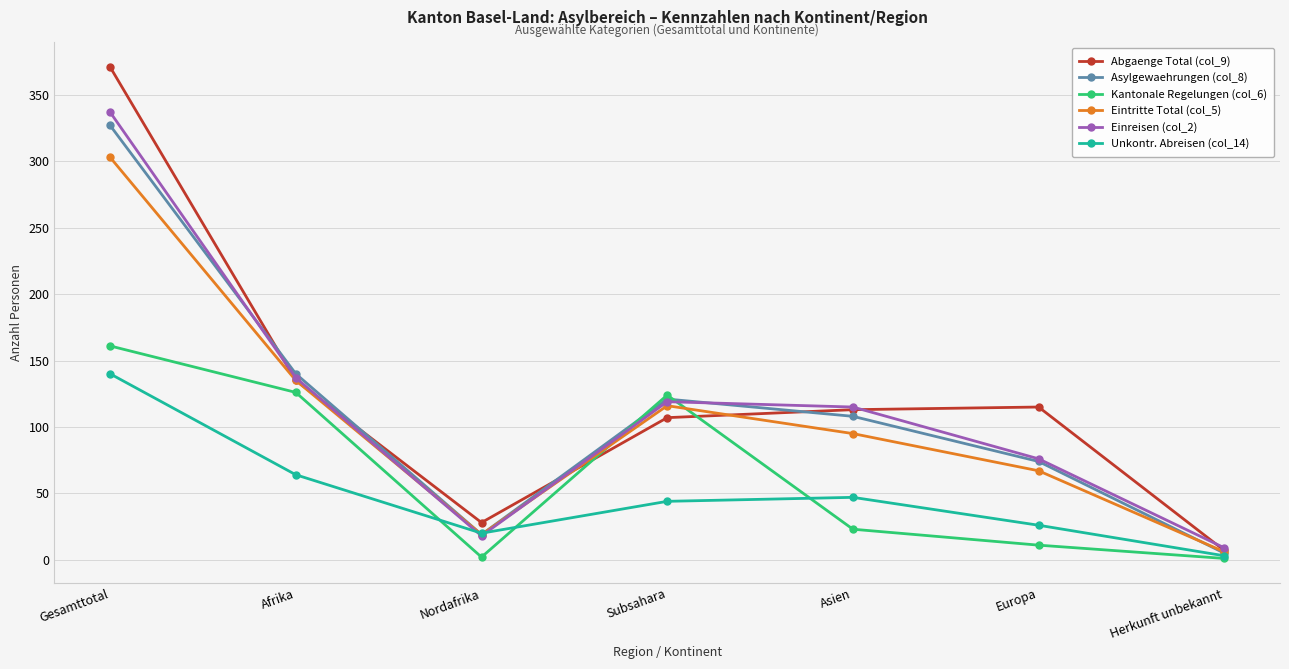

What is the total value across all series at Gesamttotal?

1639